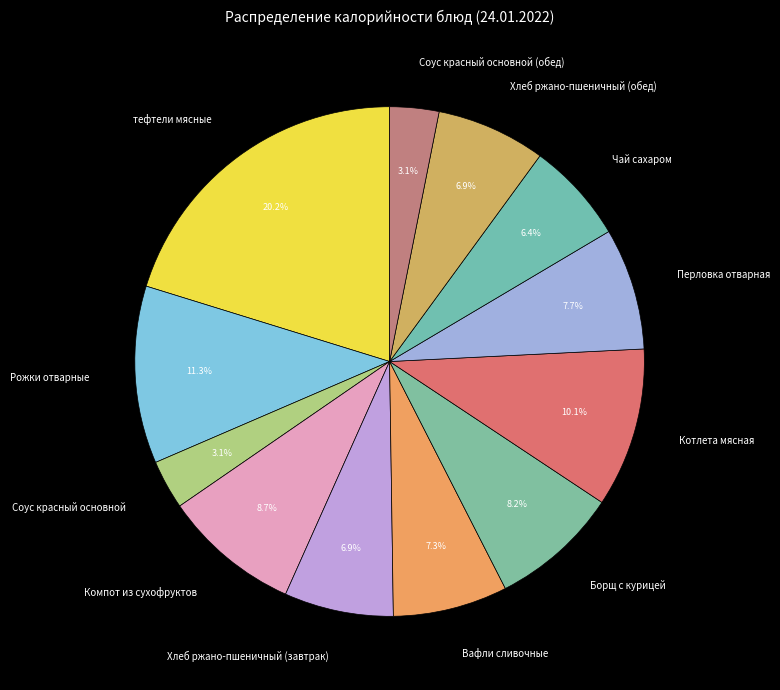

Between Борщ с курицей and Компот из сухофруктов, which is larger?

Компот из сухофруктов